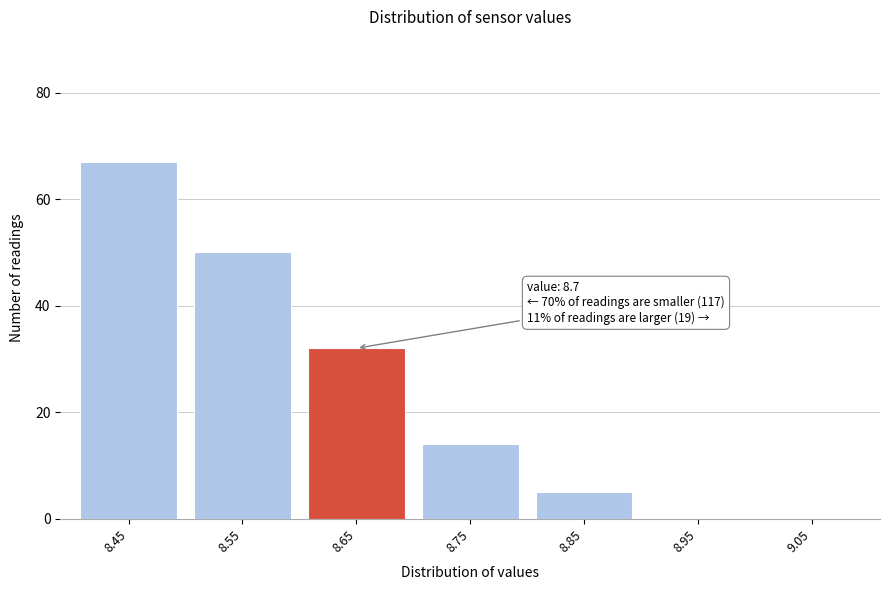

Reading left to right, extract all data points from this chart.

8.45=67	8.55=50	8.65=32	8.75=14	8.85=5	8.95=0	9.05=0